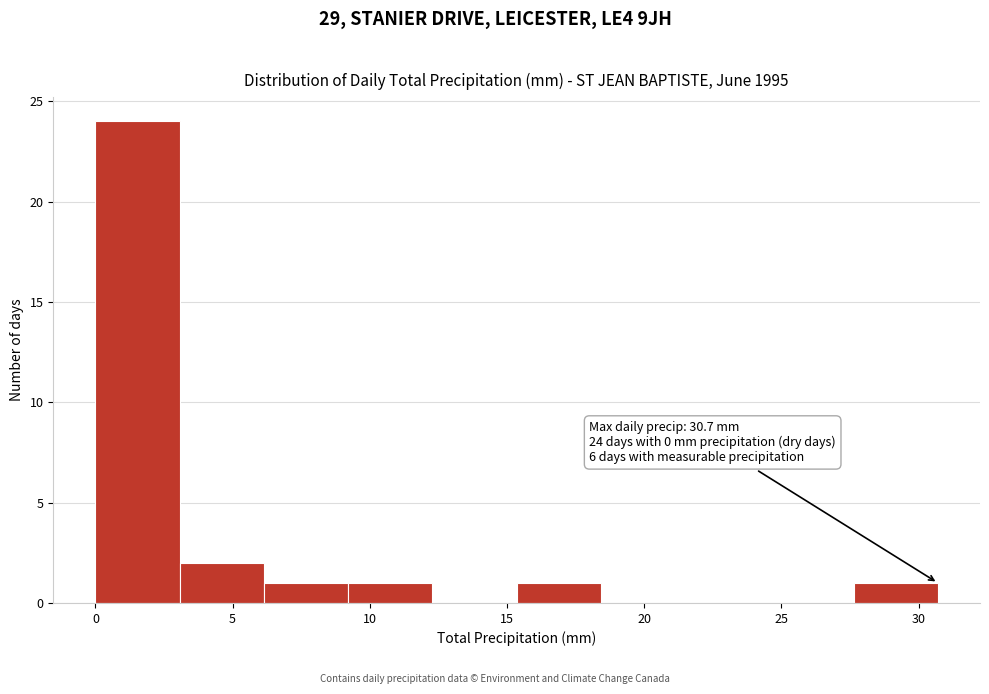

Which range on the x-axis has the tallest bar?

0.0 to 3.0